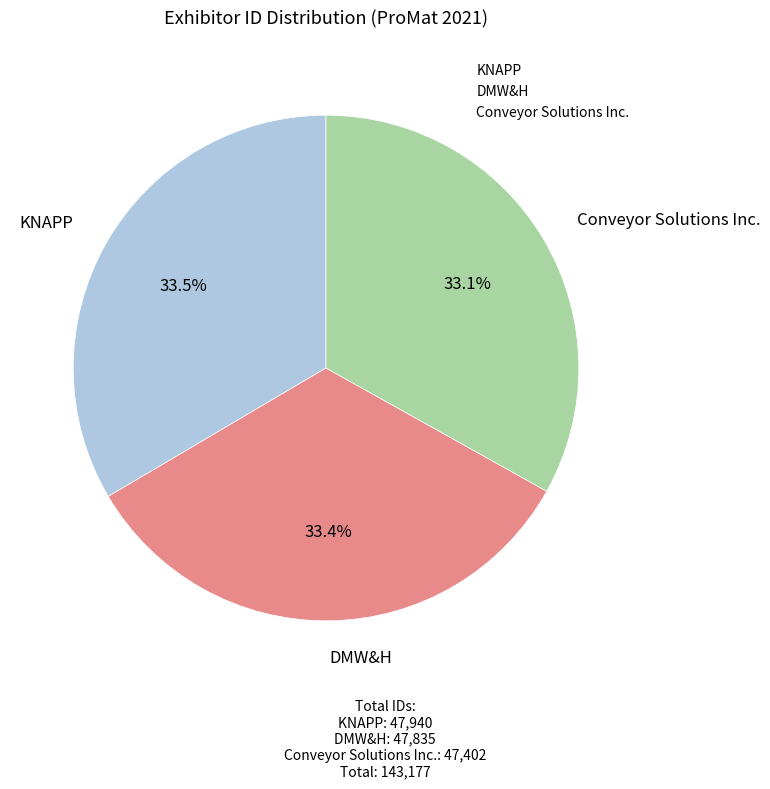

What percentage do KNAPP and DMW&H together represent?

66.9%